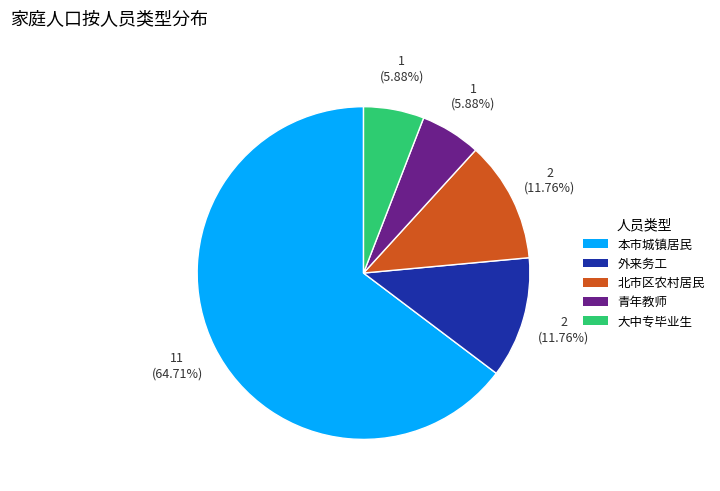

True or false: 青年教师 accounts for 1% of the total.

False